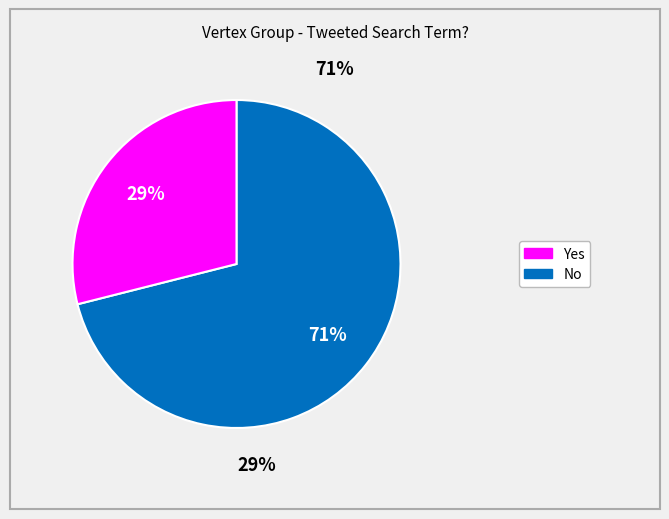

Is there any slice that represents more than half of the pie?

Yes